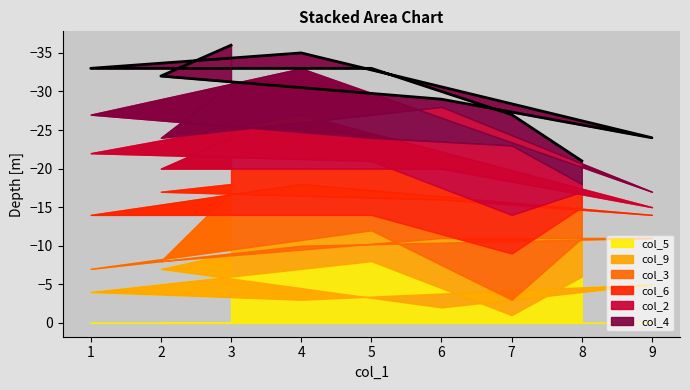

What is the sum of all col_6 values?

45